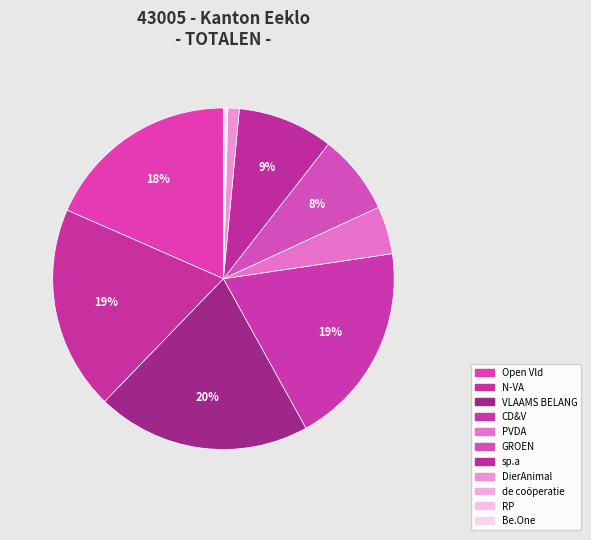

Count the number of slices in the pie.

11